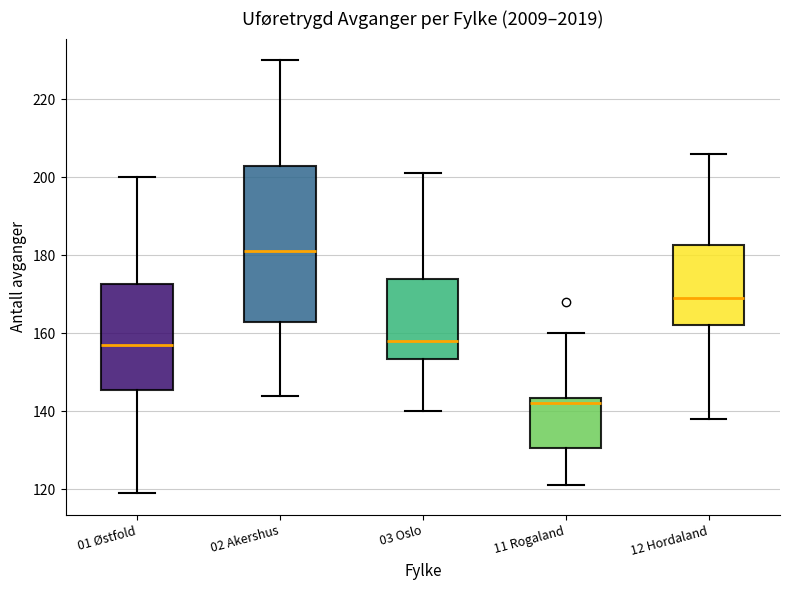

Reading left to right, read every box against the y-axis: the position of its median line, the range the box covers, and the ends of its whiskers. The values are not printed on the chart, so give them approximately, as read against the axis.

01 Østfold: median 158, box 146 to 172, whiskers 120 to 200
02 Akershus: median 182, box 164 to 204, whiskers 144 to 230
03 Oslo: median 158, box 154 to 174, whiskers 140 to 202
11 Rogaland: median 142, box 130 to 144, whiskers 122 to 160
12 Hordaland: median 170, box 162 to 182, whiskers 138 to 206